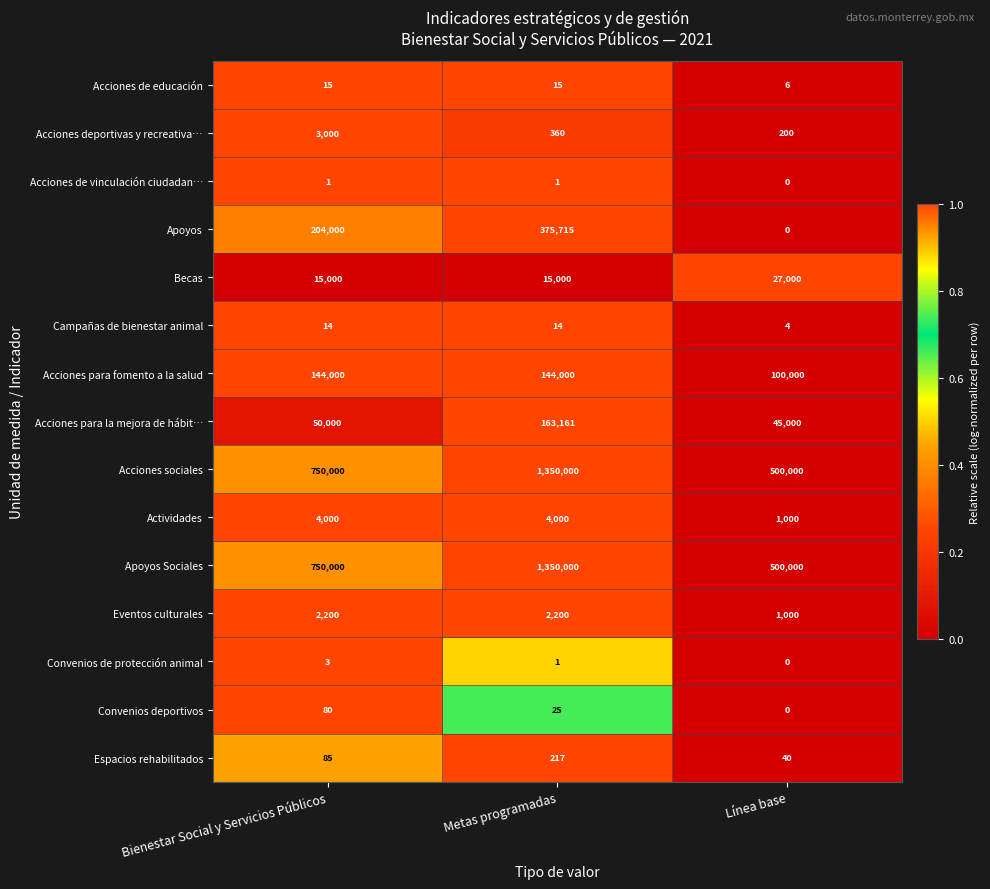

At how many categories does at least one series exceed 0?

3